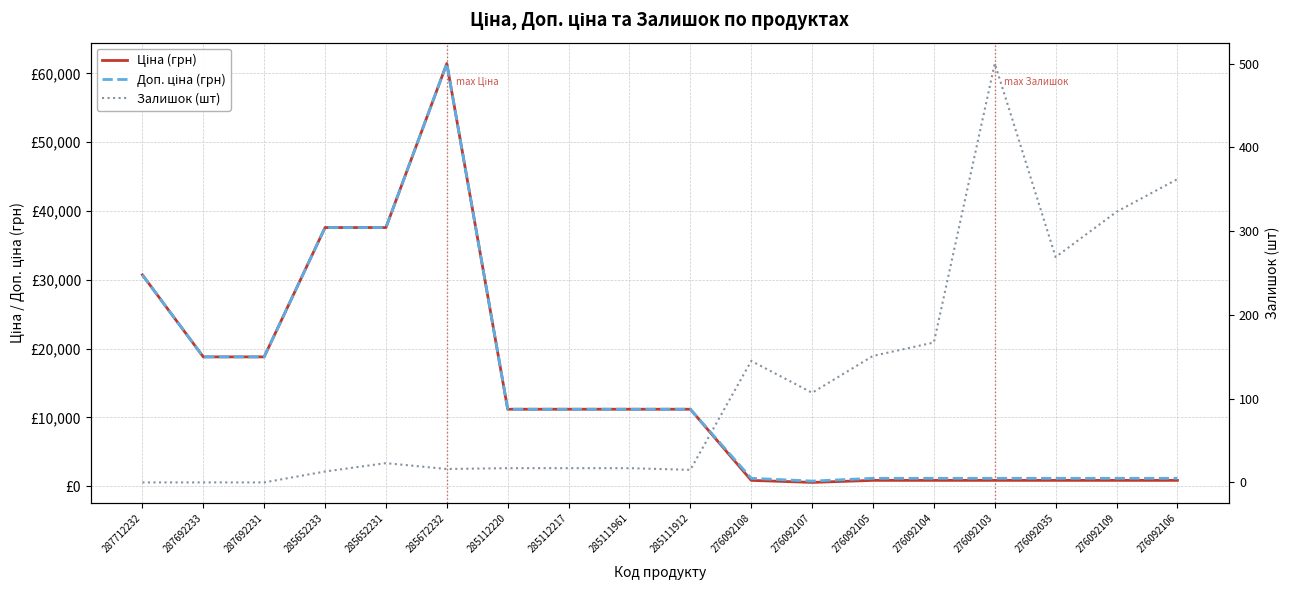

What is the sum of the Ціна (грн) values at 285111912 and 285672232?

72622.4